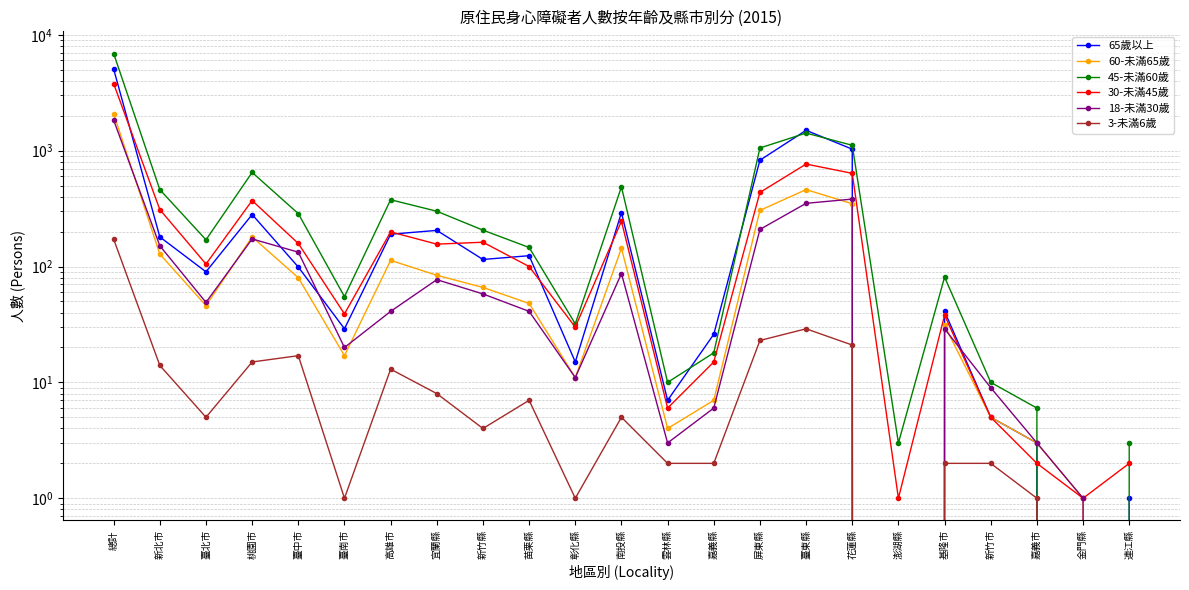

True or false: 60-未滿65歲 has more than 1 points higher than both neighbors.

True